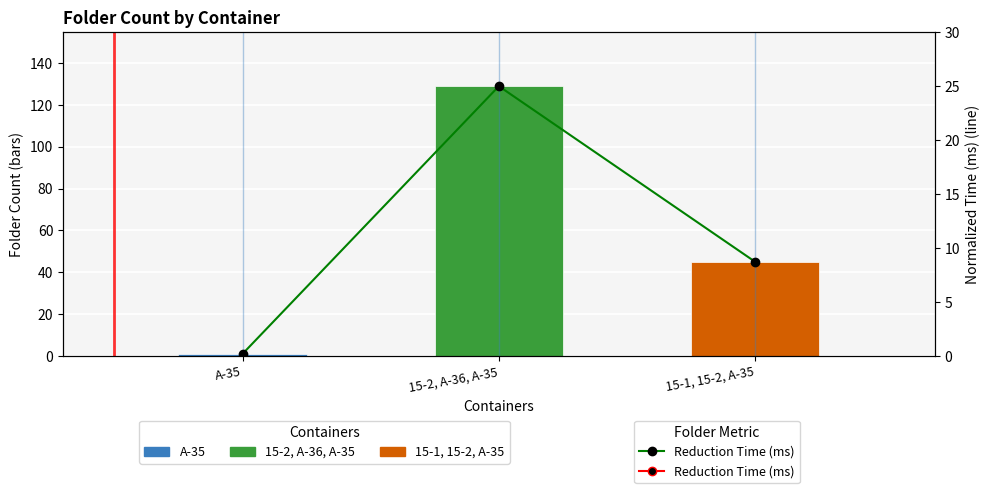

Reading left to right, what are all the values shown in this chart?

folder_count: A-35=1.0	15-2, A-36, A-35=129.0	15-1, 15-2, A-35=45.0
Reduction Time (ms): A-35=0.2	15-2, A-36, A-35=25.0	15-1, 15-2, A-35=8.7